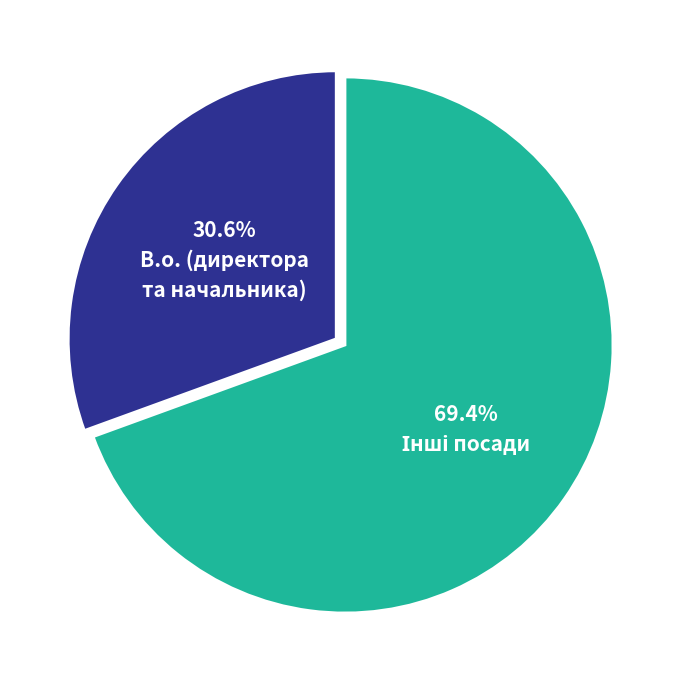

Does any single category account for the majority?

Yes